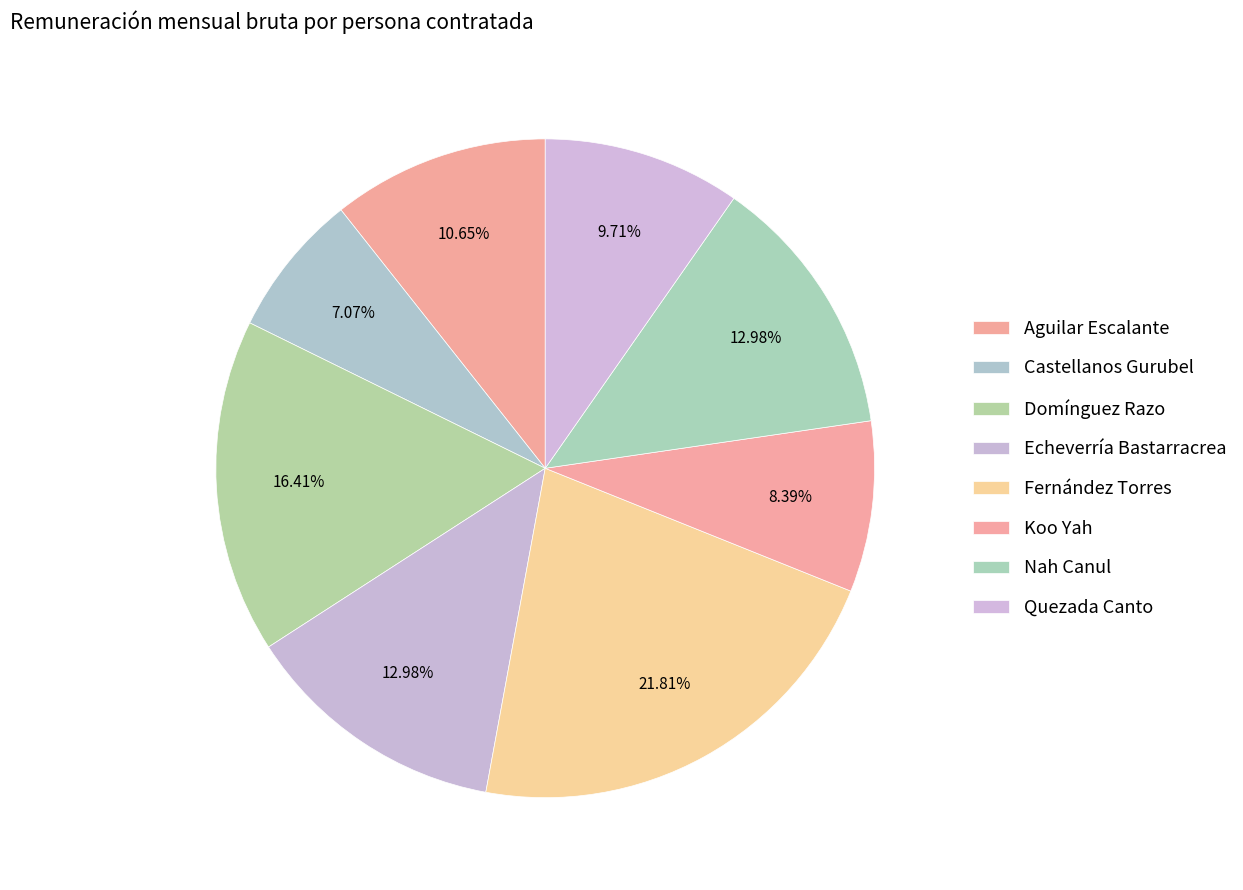

To the nearest percent, what is the difference between the largest and smallest slice percentages?

15%